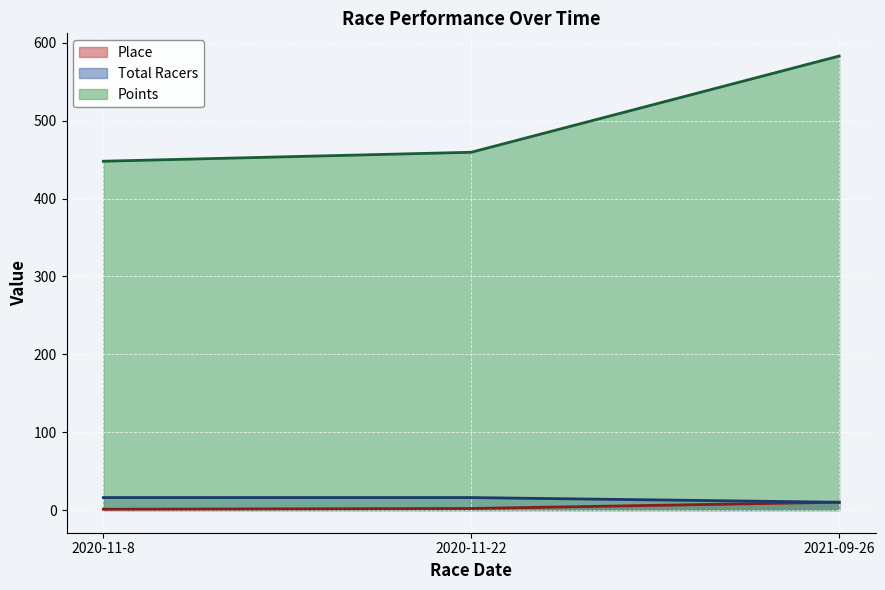

Which series has the largest range (max minus min)?

Points